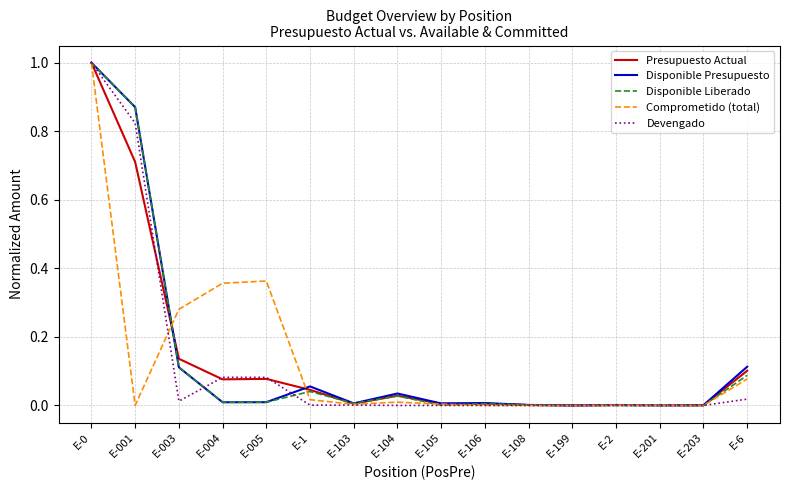

What is the greatest value displayed?

1.0